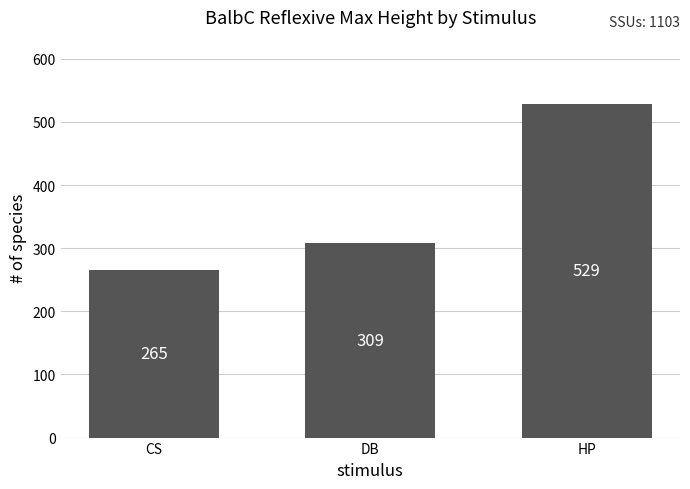

Which has a higher value, DB or CS?

DB